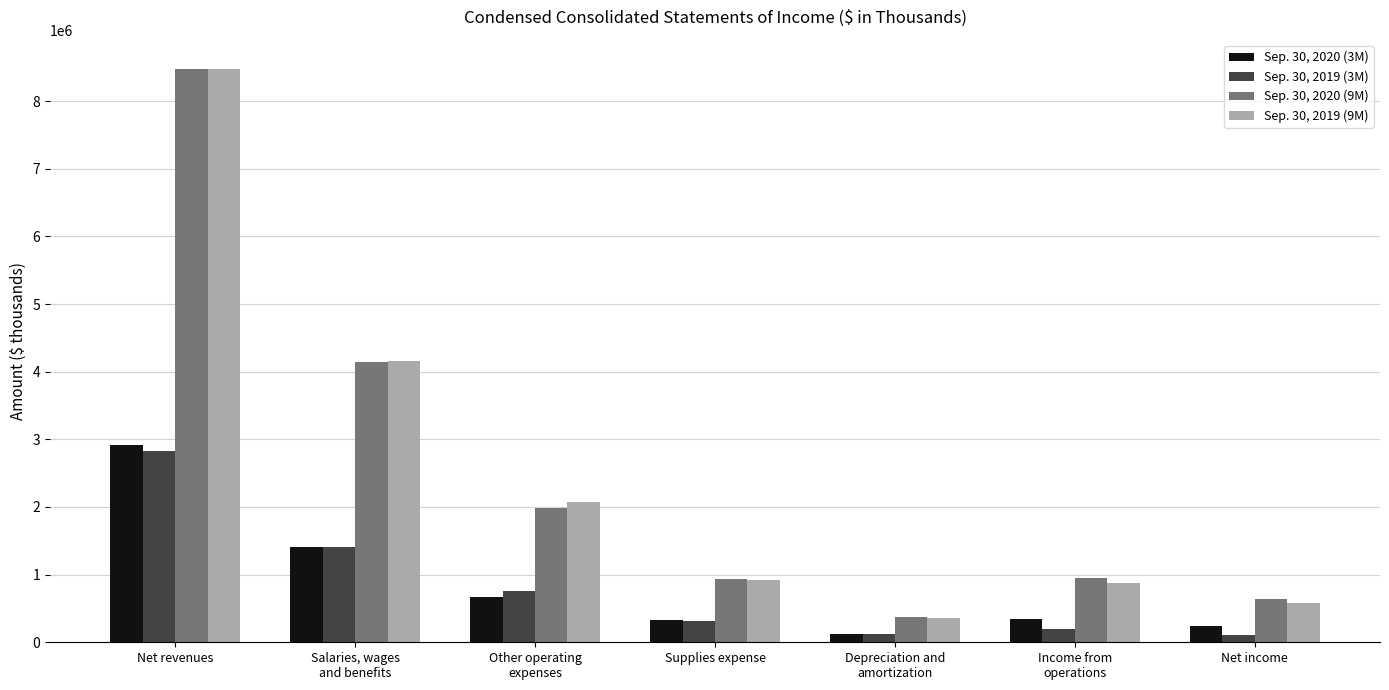

How many data points does each series have?

7